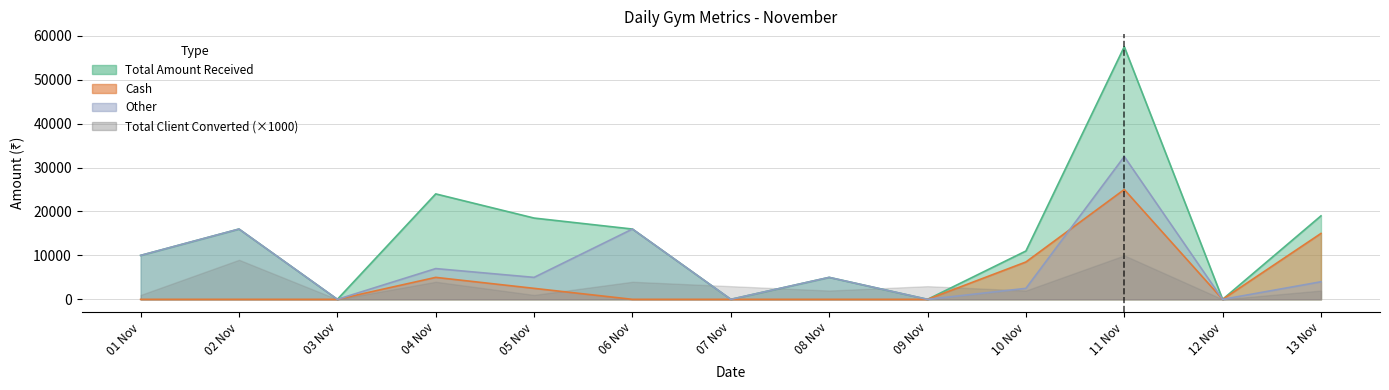

Is it true that Other equals 10168 at 02 Nov?

False